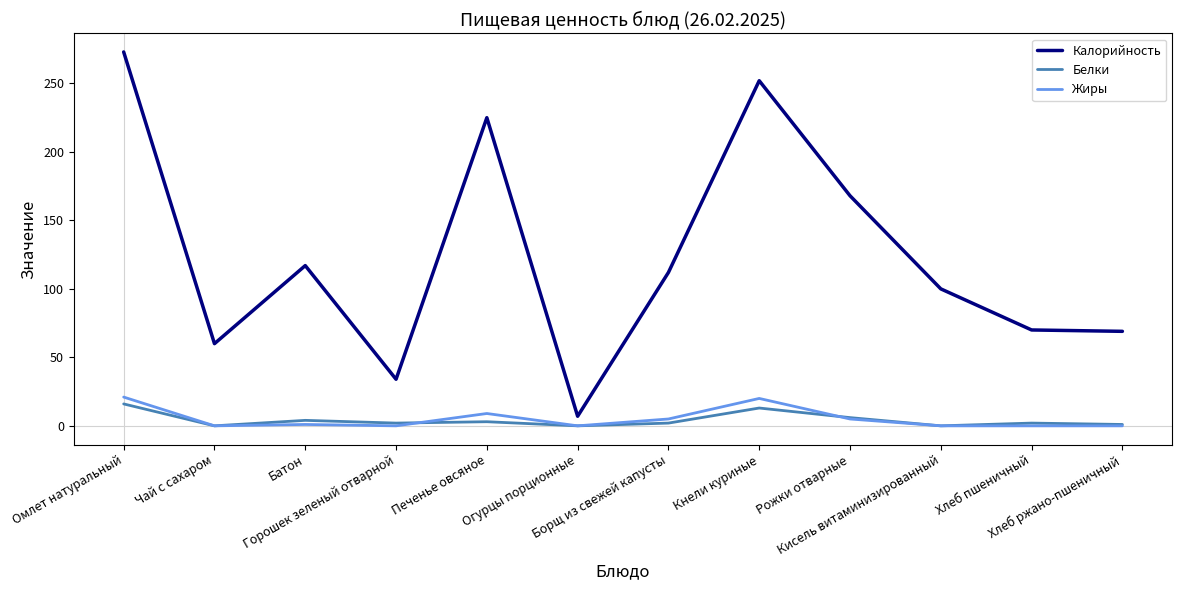

What are all the series names shown in the legend?

Калорийность, Белки, Жиры